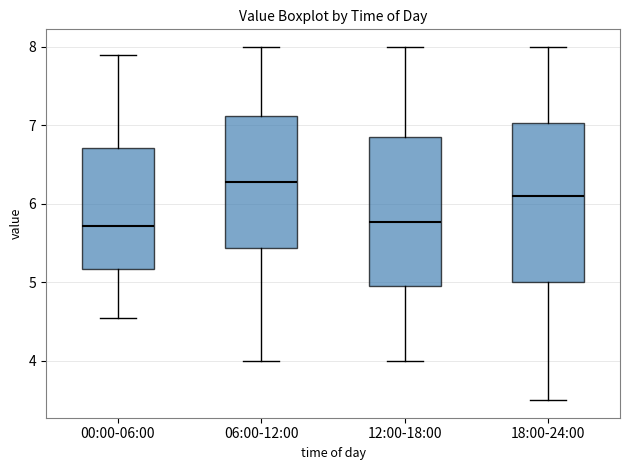

Reading left to right, transcribe this box plot: for each box, give where its median line is, the range the box spans, and where its two whiskers end, as read against the y-axis. The values are not printed on the chart, so give them approximately, as read against the axis.

00:00-06:00: median 5.7, box 5.2 to 6.7, whiskers 4.6 to 7.9
06:00-12:00: median 6.3, box 5.4 to 7.1, whiskers 4.0 to 8.0
12:00-18:00: median 5.8, box 5.0 to 6.9, whiskers 4.0 to 8.0
18:00-24:00: median 6.1, box 5.0 to 7.0, whiskers 3.5 to 8.0